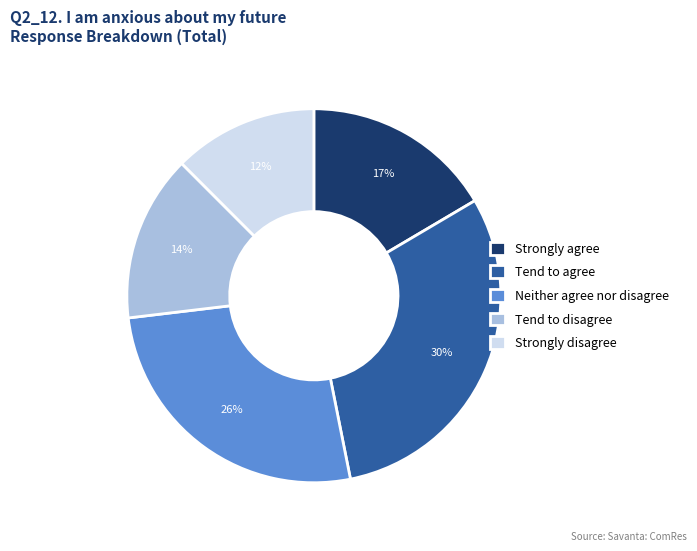

Which category has the smallest portion of the pie?

Strongly disagree